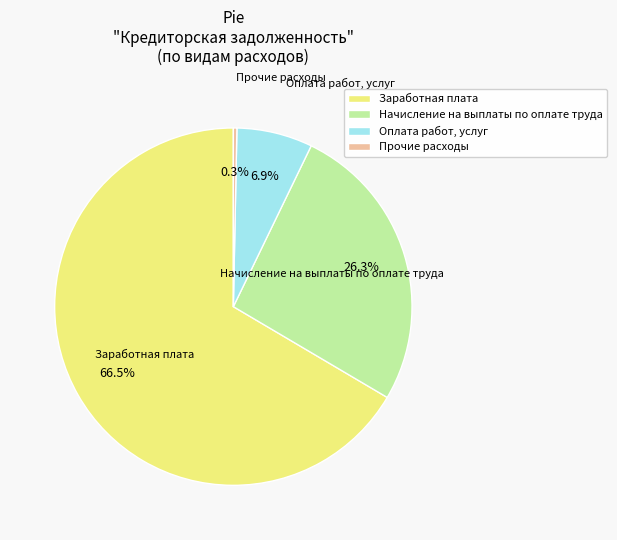

Which slice is the smallest?

Прочие расходы